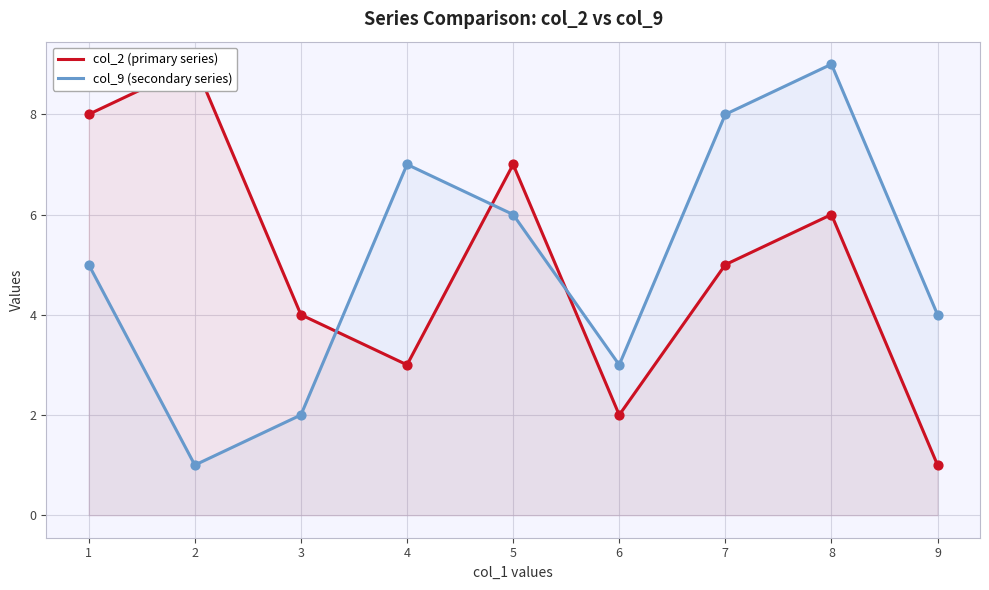

Which series has the largest Y range (max minus min)?

col_2 (primary series)